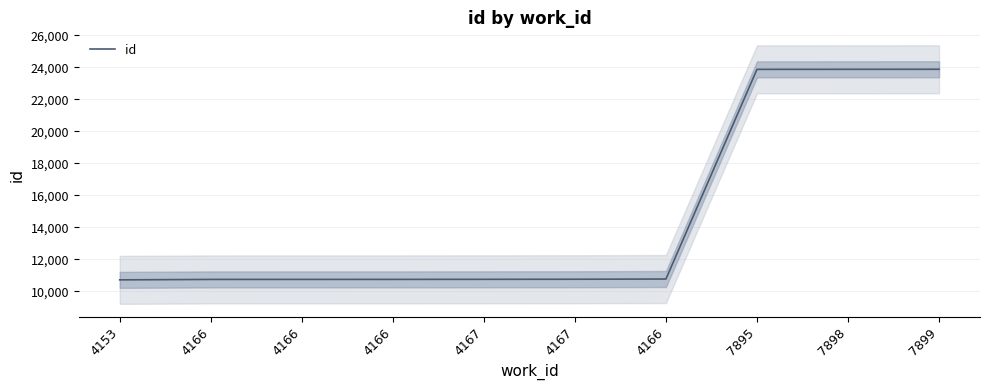

Does the chart have visible grid lines?

Yes